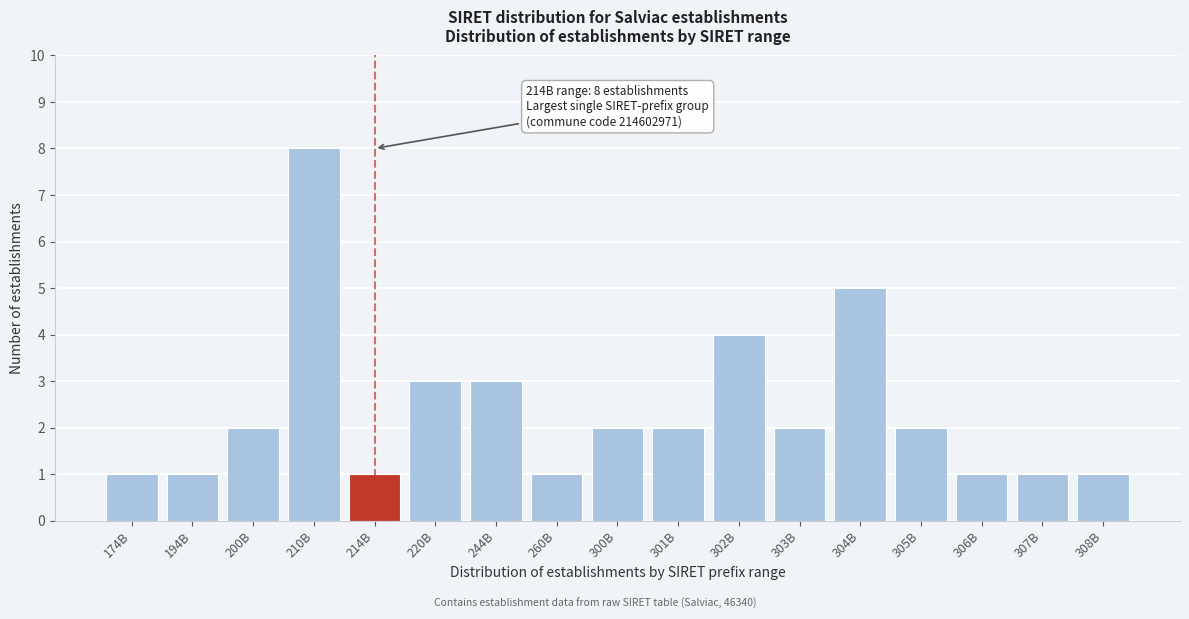

Reading right to left, what are all the values shown in this chart?

308B=1	307B=1	306B=1	305B=2	304B=5	303B=2	302B=4	301B=2	300B=2	260B=1	244B=3	220B=3	214B=1	210B=8	200B=2	194B=1	174B=1